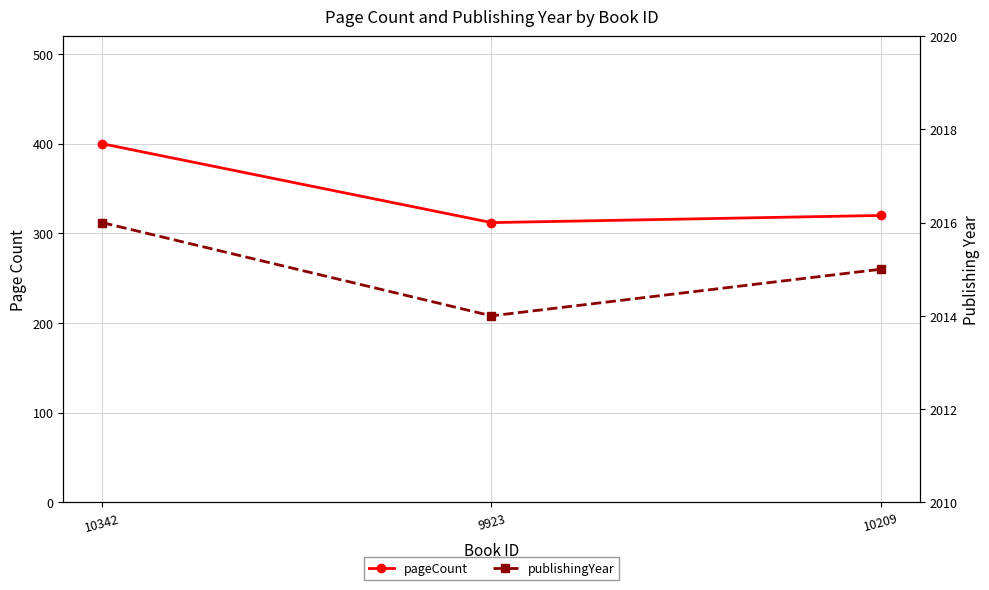

What are all the series names shown in the legend?

pageCount, publishingYear